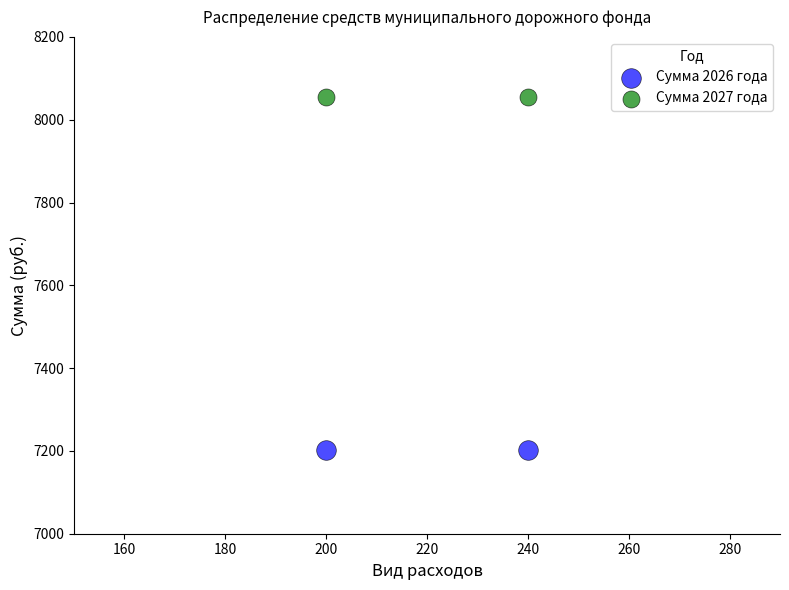

Which series contains the lowest Y value?

Сумма 2026 года